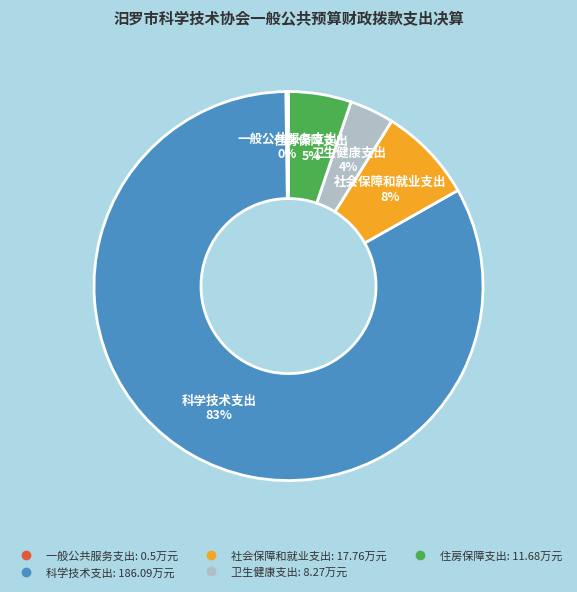

What percentage is the 科学技术支出 slice, to the nearest percent?

83%